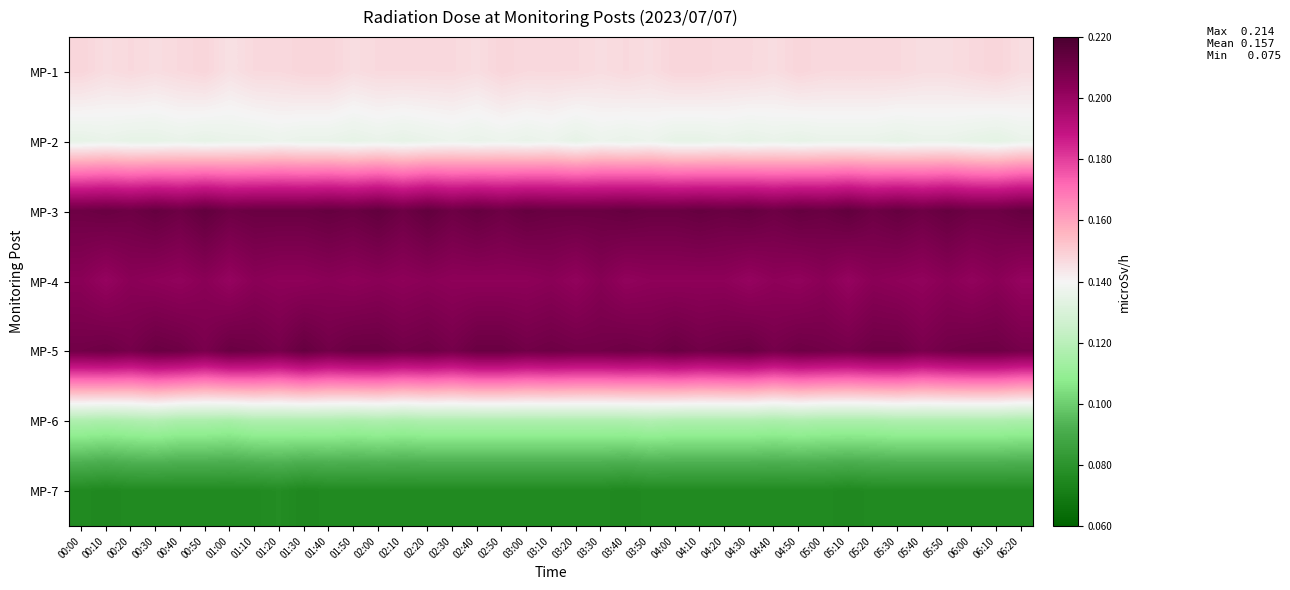

Reading left to right, list all the values displayed in this chart.

MP-1: 00:00=0.1	00:10=0.1	00:20=0.1	00:30=0.1	00:40=0.1	00:50=0.1	01:00=0.1	01:10=0.1	01:20=0.1	01:30=0.1	01:40=0.1	01:50=0.1	02:00=0.1	02:10=0.1	02:20=0.1	02:30=0.1	02:40=0.1	02:50=0.1	03:00=0.1	03:10=0.1	03:20=0.1	03:30=0.1	03:40=0.1	03:50=0.1	04:00=0.1	04:10=0.1	04:20=0.1	04:30=0.1	04:40=0.1	04:50=0.1	05:00=0.1	05:10=0.1	05:20=0.1	05:30=0.1	05:40=0.1	05:50=0.1	06:00=0.1	06:10=0.1	06:20=0.1
MP-2: 00:00=0.1	00:10=0.1	00:20=0.1	00:30=0.1	00:40=0.1	00:50=0.1	01:00=0.1	01:10=0.1	01:20=0.1	01:30=0.1	01:40=0.1	01:50=0.1	02:00=0.1	02:10=0.1	02:20=0.1	02:30=0.1	02:40=0.1	02:50=0.1	03:00=0.1	03:10=0.1	03:20=0.1	03:30=0.1	03:40=0.1	03:50=0.1	04:00=0.1	04:10=0.1	04:20=0.1	04:30=0.1	04:40=0.1	04:50=0.1	05:00=0.1	05:10=0.1	05:20=0.1	05:30=0.1	05:40=0.1	05:50=0.1	06:00=0.1	06:10=0.1	06:20=0.1
MP-3: 00:00=0.2	00:10=0.2	00:20=0.2	00:30=0.2	00:40=0.2	00:50=0.2	01:00=0.2	01:10=0.2	01:20=0.2	01:30=0.2	01:40=0.2	01:50=0.2	02:00=0.2	02:10=0.2	02:20=0.2	02:30=0.2	02:40=0.2	02:50=0.2	03:00=0.2	03:10=0.2	03:20=0.2	03:30=0.2	03:40=0.2	03:50=0.2	04:00=0.2	04:10=0.2	04:20=0.2	04:30=0.2	04:40=0.2	04:50=0.2	05:00=0.2	05:10=0.2	05:20=0.2	05:30=0.2	05:40=0.2	05:50=0.2	06:00=0.2	06:10=0.2	06:20=0.2
MP-4: 00:00=0.2	00:10=0.2	00:20=0.2	00:30=0.2	00:40=0.2	00:50=0.2	01:00=0.2	01:10=0.2	01:20=0.2	01:30=0.2	01:40=0.2	01:50=0.2	02:00=0.2	02:10=0.2	02:20=0.2	02:30=0.2	02:40=0.2	02:50=0.2	03:00=0.2	03:10=0.2	03:20=0.2	03:30=0.2	03:40=0.2	03:50=0.2	04:00=0.2	04:10=0.2	04:20=0.2	04:30=0.2	04:40=0.2	04:50=0.2	05:00=0.2	05:10=0.2	05:20=0.2	05:30=0.2	05:40=0.2	05:50=0.2	06:00=0.2	06:10=0.2	06:20=0.2
MP-5: 00:00=0.2	00:10=0.2	00:20=0.2	00:30=0.2	00:40=0.2	00:50=0.2	01:00=0.2	01:10=0.2	01:20=0.2	01:30=0.2	01:40=0.2	01:50=0.2	02:00=0.2	02:10=0.2	02:20=0.2	02:30=0.2	02:40=0.2	02:50=0.2	03:00=0.2	03:10=0.2	03:20=0.2	03:30=0.2	03:40=0.2	03:50=0.2	04:00=0.2	04:10=0.2	04:20=0.2	04:30=0.2	04:40=0.2	04:50=0.2	05:00=0.2	05:10=0.2	05:20=0.2	05:30=0.2	05:40=0.2	05:50=0.2	06:00=0.2	06:10=0.2	06:20=0.2
MP-6: 00:00=0.1	00:10=0.1	00:20=0.1	00:30=0.1	00:40=0.1	00:50=0.1	01:00=0.1	01:10=0.1	01:20=0.1	01:30=0.1	01:40=0.1	01:50=0.1	02:00=0.1	02:10=0.1	02:20=0.1	02:30=0.1	02:40=0.1	02:50=0.1	03:00=0.1	03:10=0.1	03:20=0.1	03:30=0.1	03:40=0.1	03:50=0.1	04:00=0.1	04:10=0.1	04:20=0.1	04:30=0.1	04:40=0.1	04:50=0.1	05:00=0.1	05:10=0.1	05:20=0.1	05:30=0.1	05:40=0.1	05:50=0.1	06:00=0.1	06:10=0.1	06:20=0.1
MP-7: 00:00=0.1	00:10=0.1	00:20=0.1	00:30=0.1	00:40=0.1	00:50=0.1	01:00=0.1	01:10=0.1	01:20=0.1	01:30=0.1	01:40=0.1	01:50=0.1	02:00=0.1	02:10=0.1	02:20=0.1	02:30=0.1	02:40=0.1	02:50=0.1	03:00=0.1	03:10=0.1	03:20=0.1	03:30=0.1	03:40=0.1	03:50=0.1	04:00=0.1	04:10=0.1	04:20=0.1	04:30=0.1	04:40=0.1	04:50=0.1	05:00=0.1	05:10=0.1	05:20=0.1	05:30=0.1	05:40=0.1	05:50=0.1	06:00=0.1	06:10=0.1	06:20=0.1